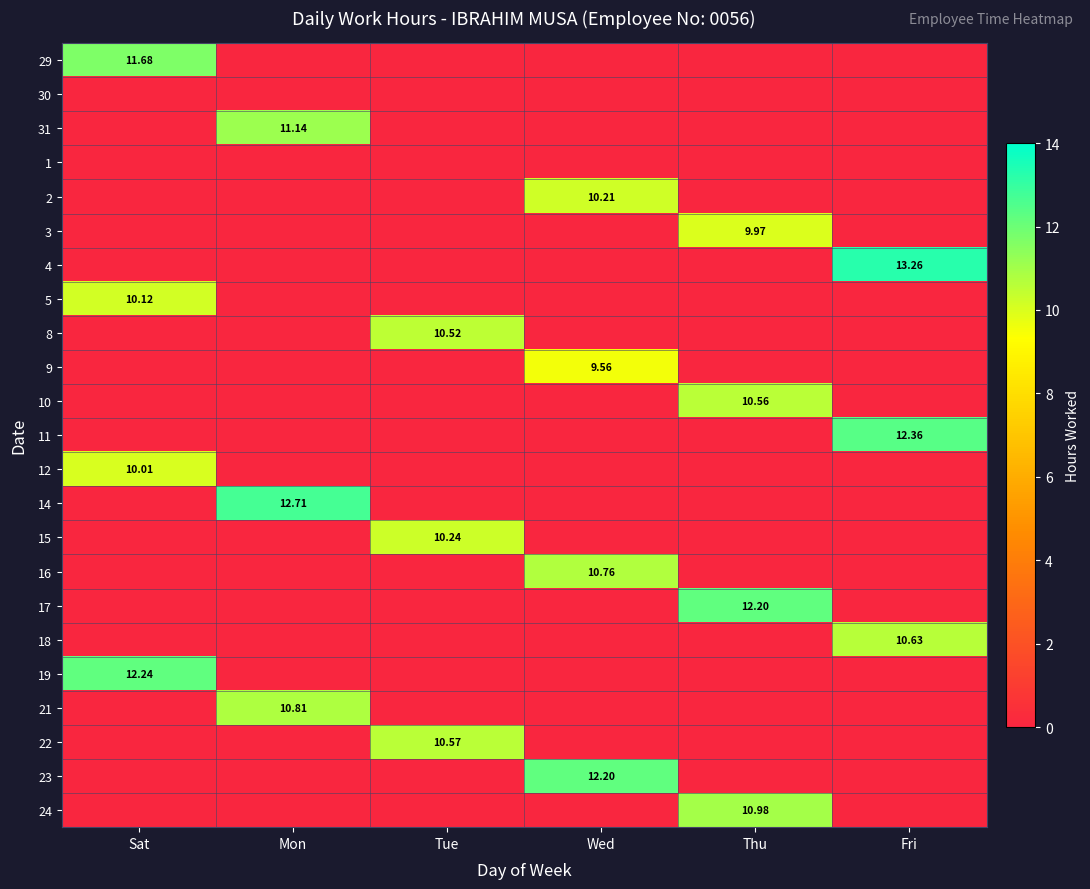

At how many categories does at least one series exceed 5?

6